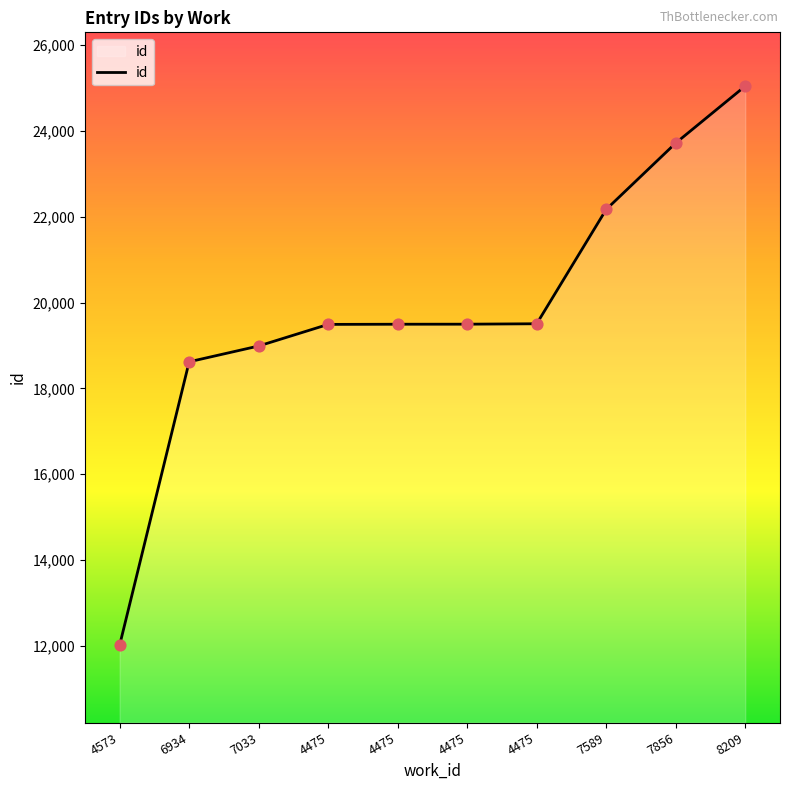

How many lines are shown in the chart?

1